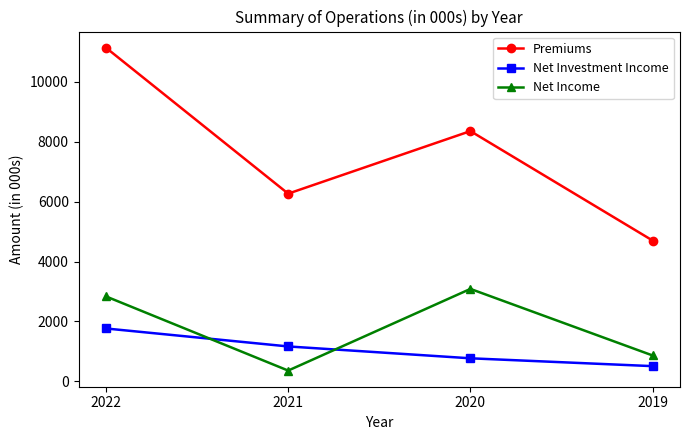

What is the spread (max minus min) of values at 2020?

7587